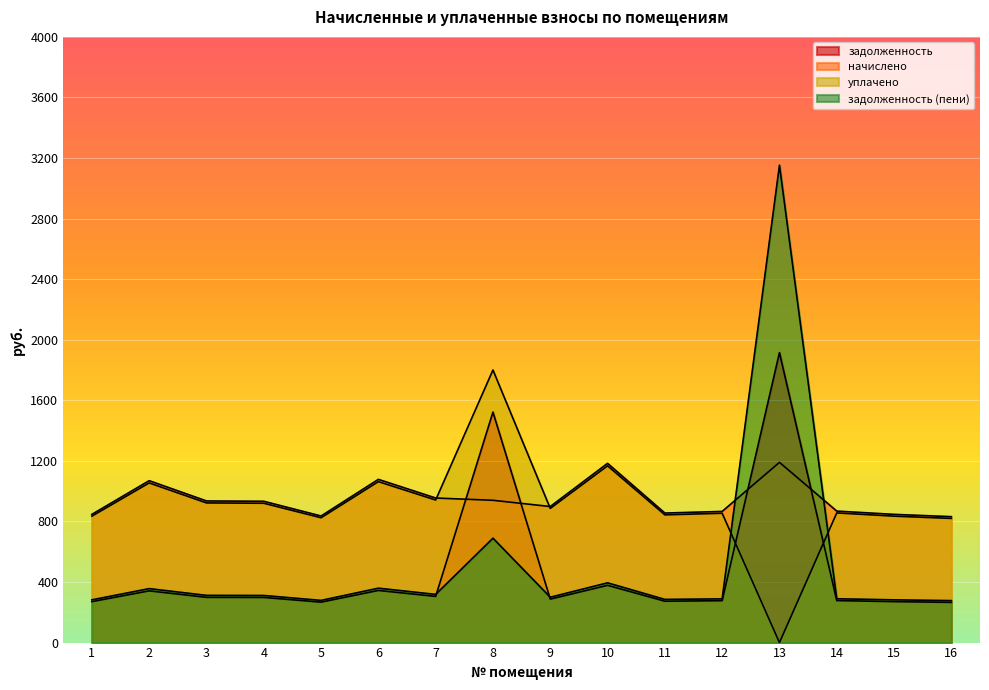

Between which two adjacent categories do задолженность (пени) and уплачено first intersect?

12 and 13